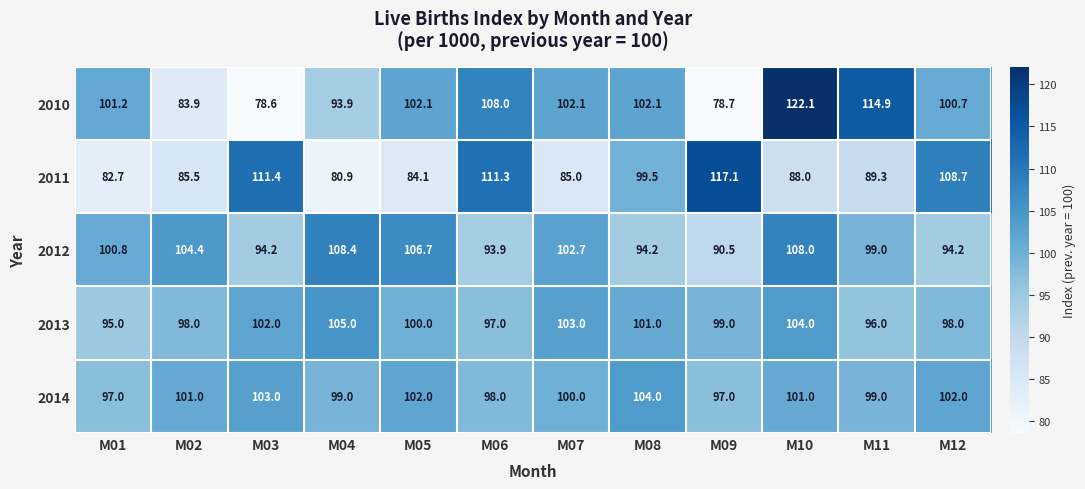

Which label corresponds to the smallest value in the chart?

M03